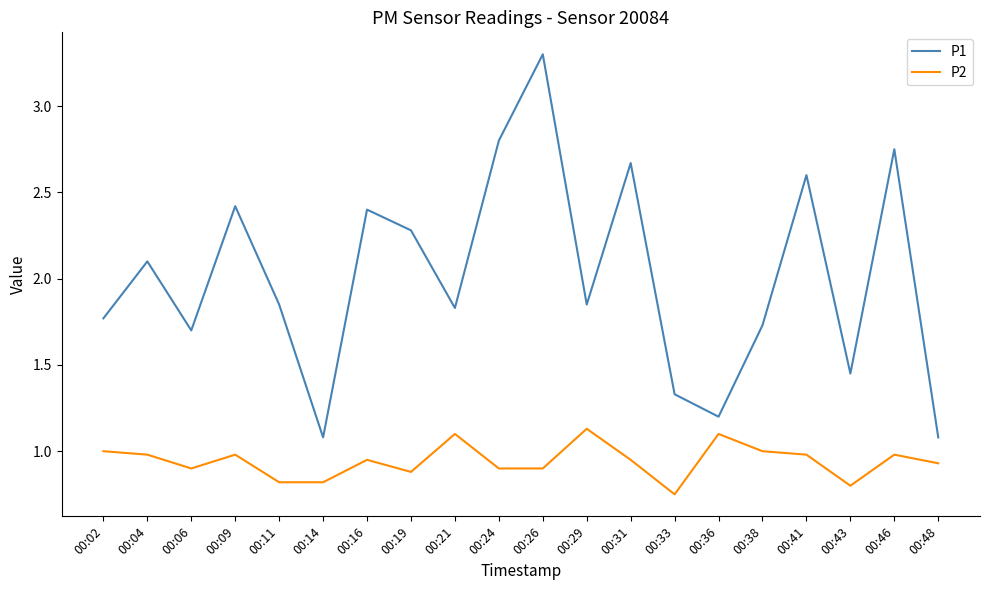

Which category has the lowest value across all series?

00:33